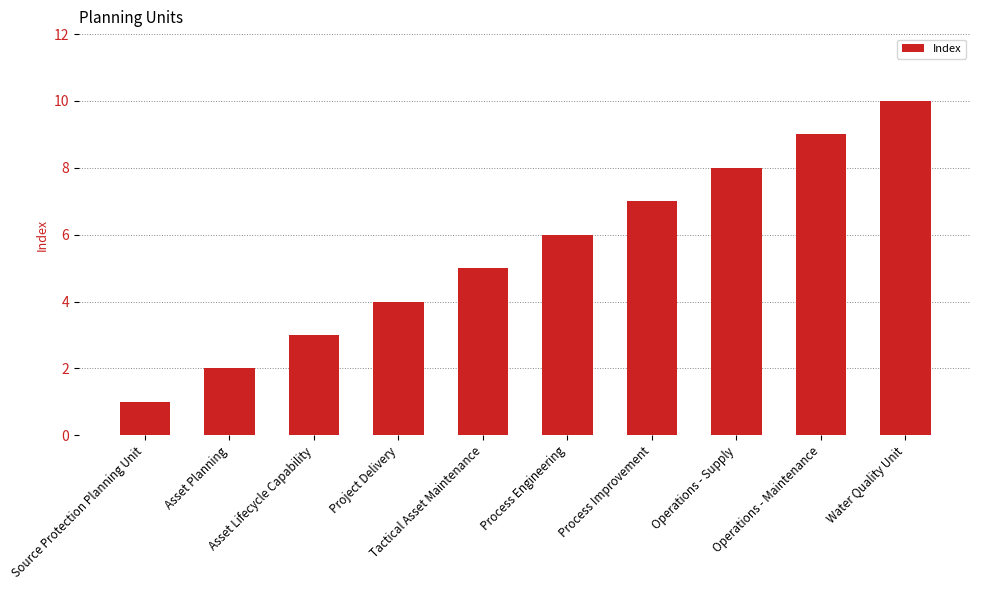

Approximately how many times larger is the value at Project Delivery compared to Operations - Maintenance?

0.4